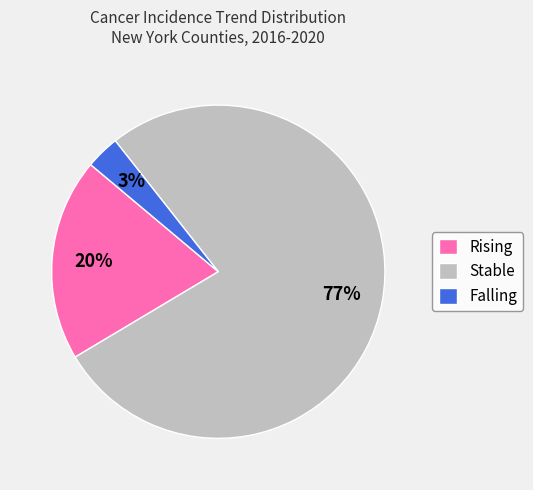

Which has a higher value, Falling or Stable?

Stable